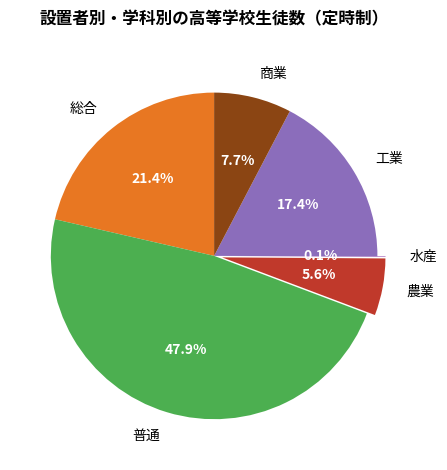

Which category has the biggest portion of the pie?

普通